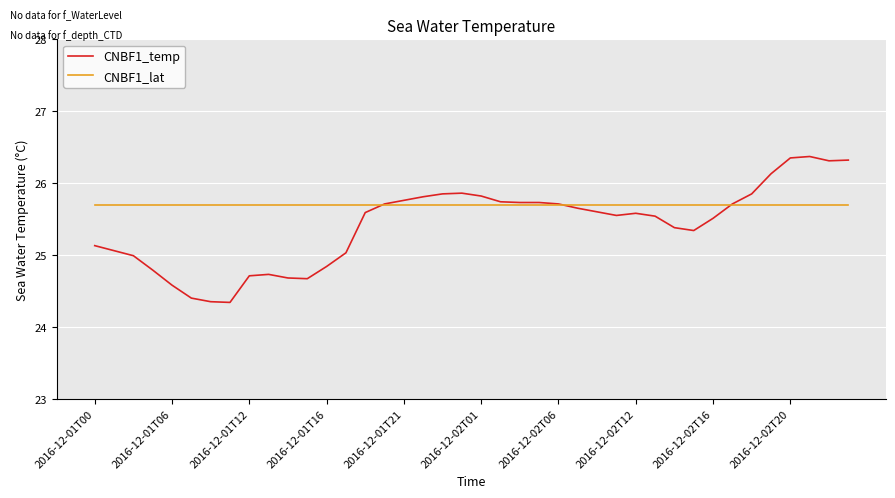

Which series has the largest total across all categories?

CNBF1_lat